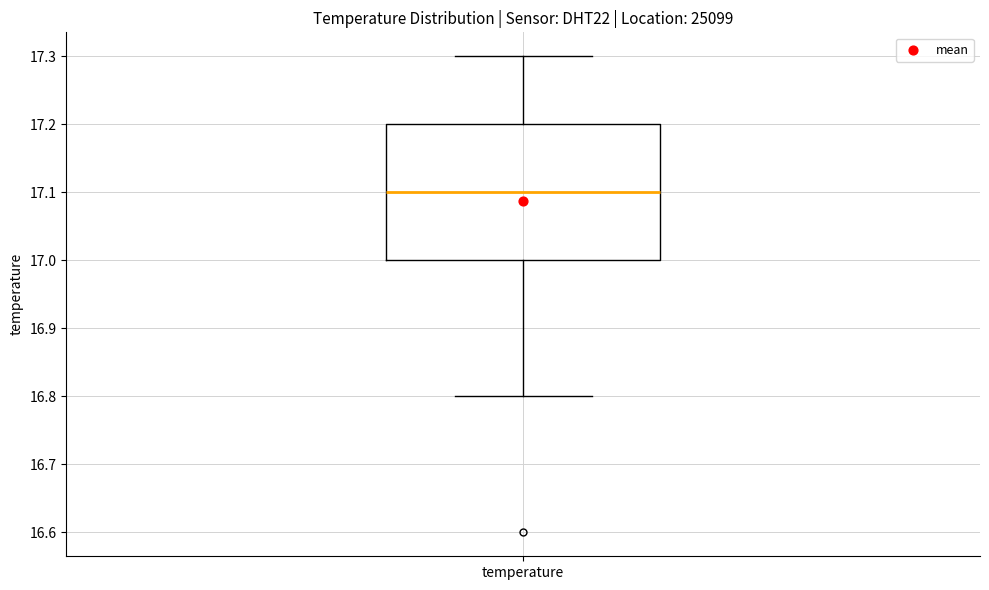

Where does the median line of the box for temperature sit on the y-axis? The values are not printed on the chart, so give them approximately, as read against the axis.

17.1